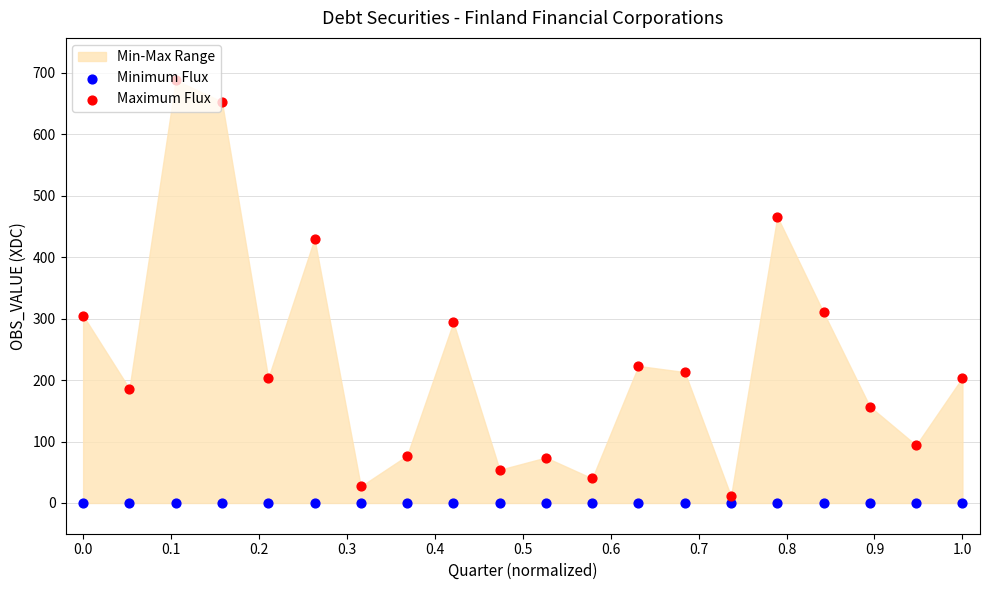

Is the value of Minimum Flux at 0.5 greater than the value of Maximum Flux at 19?

No